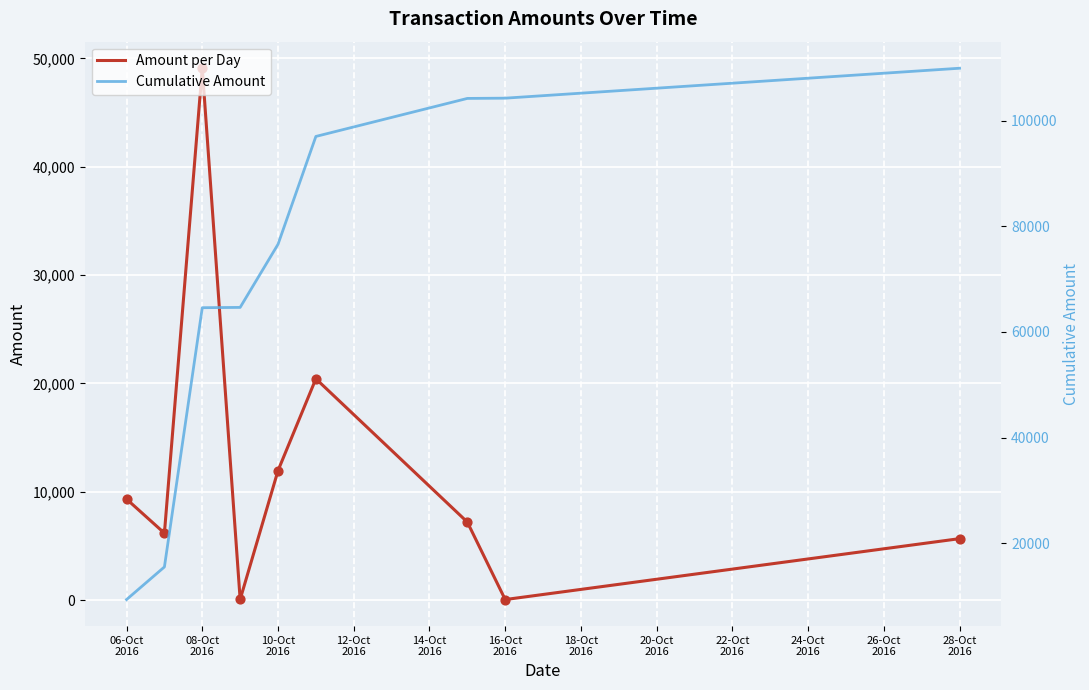

What is the total value across all series at 16-Oct 2016?

104306.4